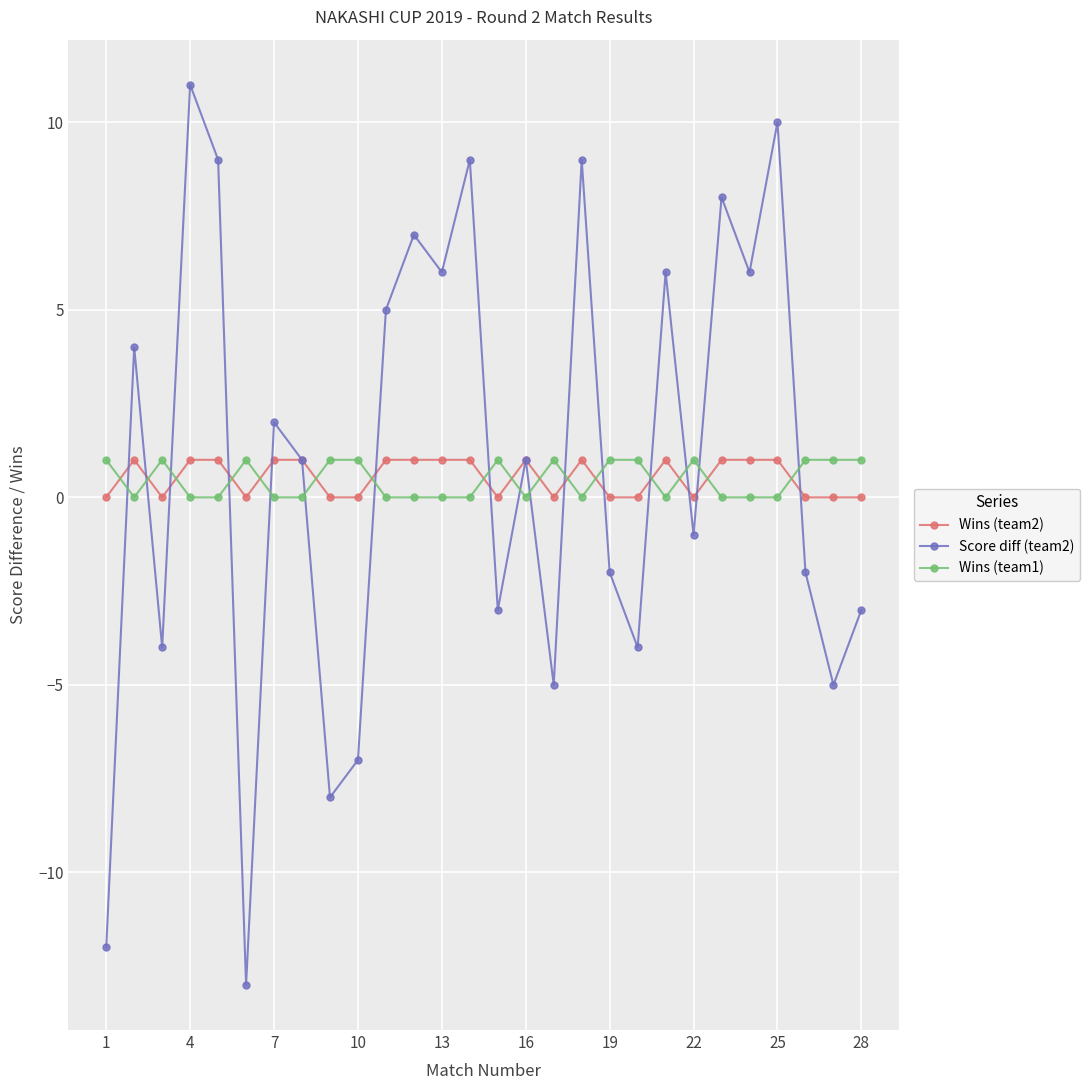

What is the maximum value shown in the chart?

11